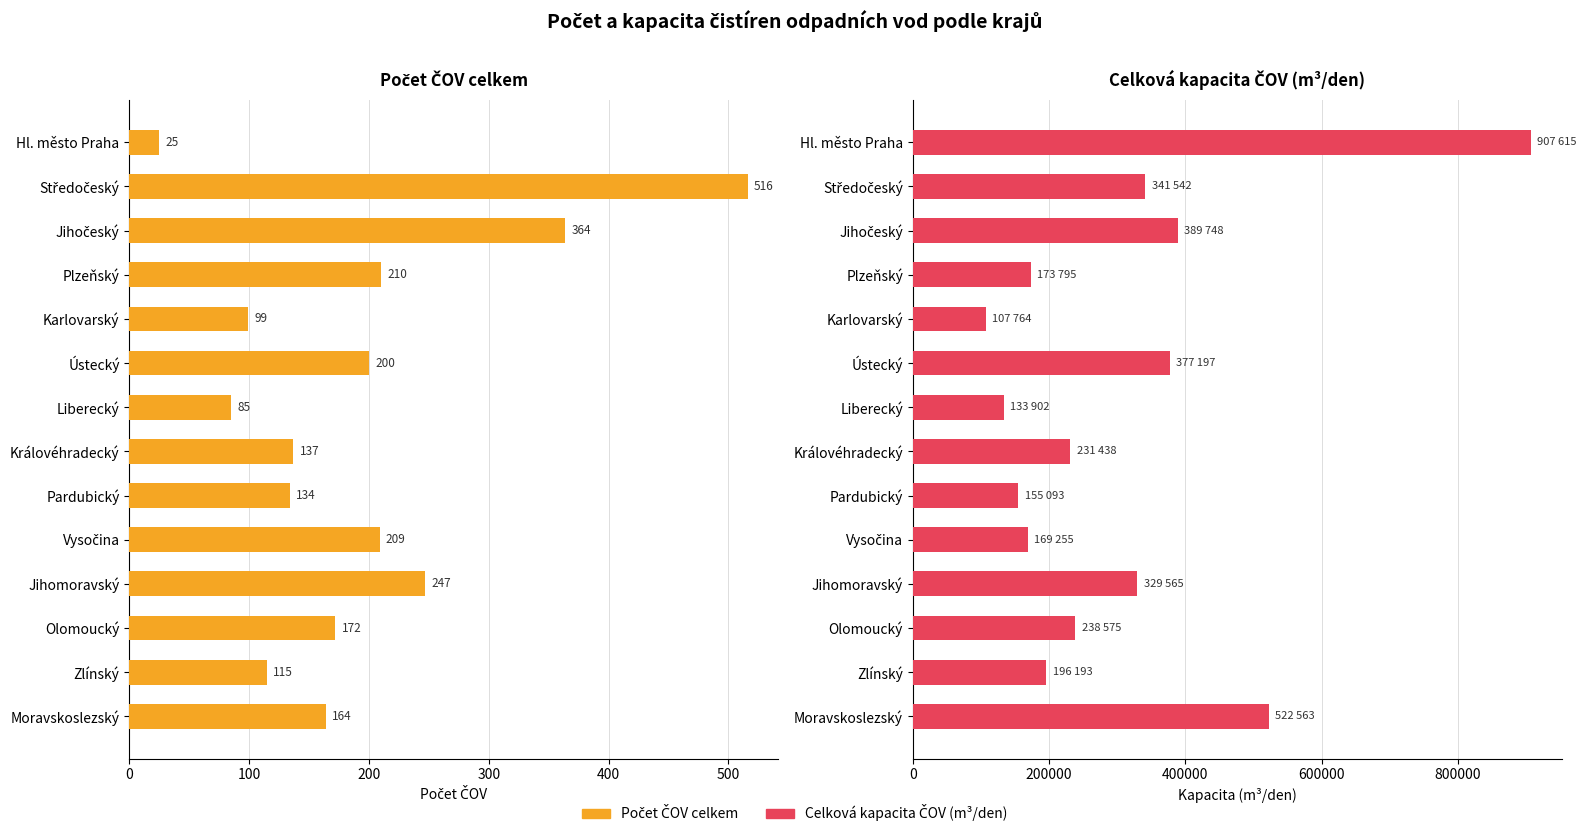

What is the difference between the second highest and minimum values in the Celková kapacita ČOV (m3/den) series?

414799